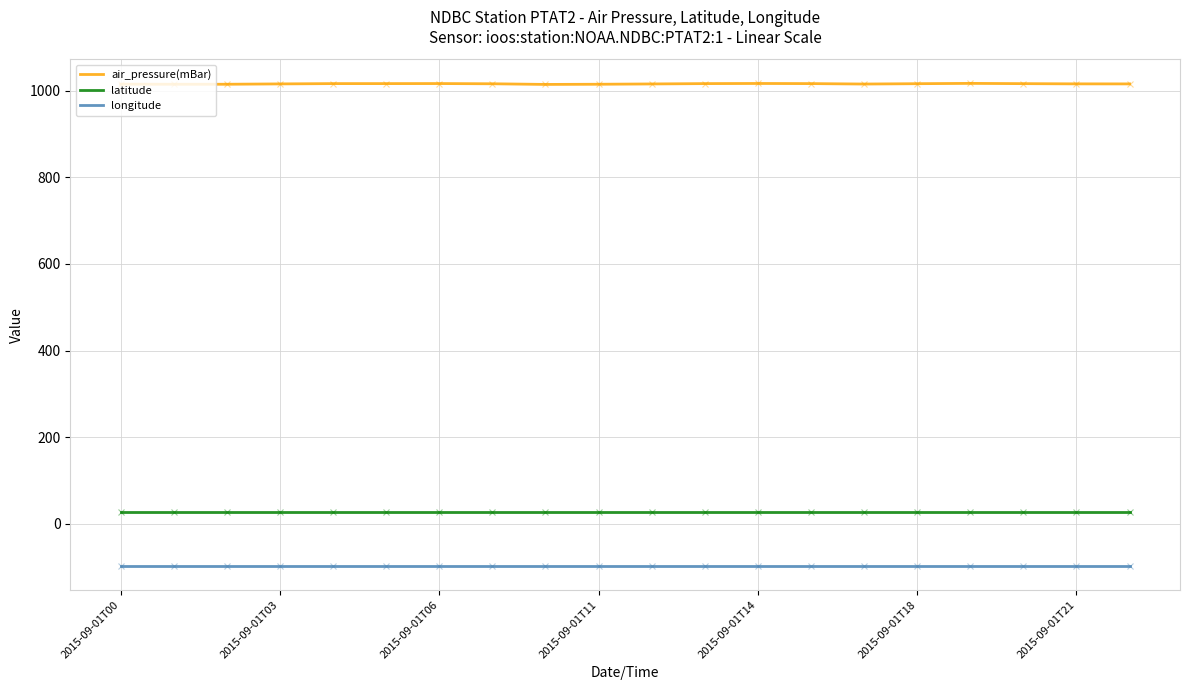

What is the minimum value for latitude?

27.8